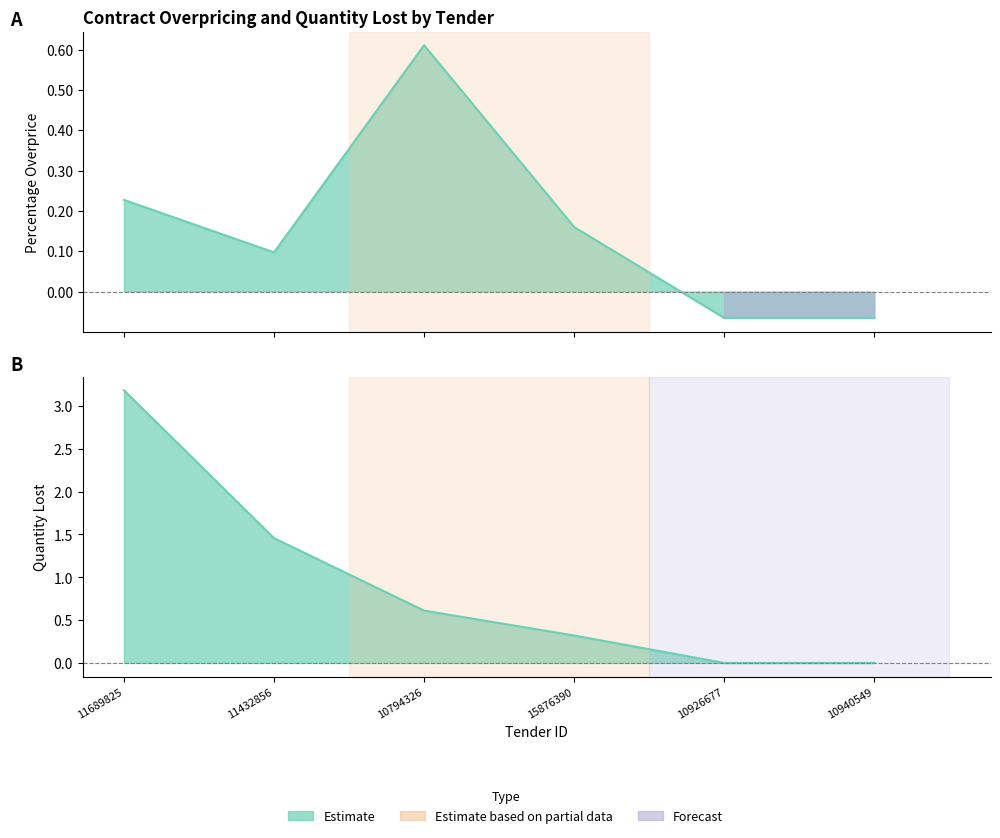

At which label does percentageOverprice first exceed 0?

11689825